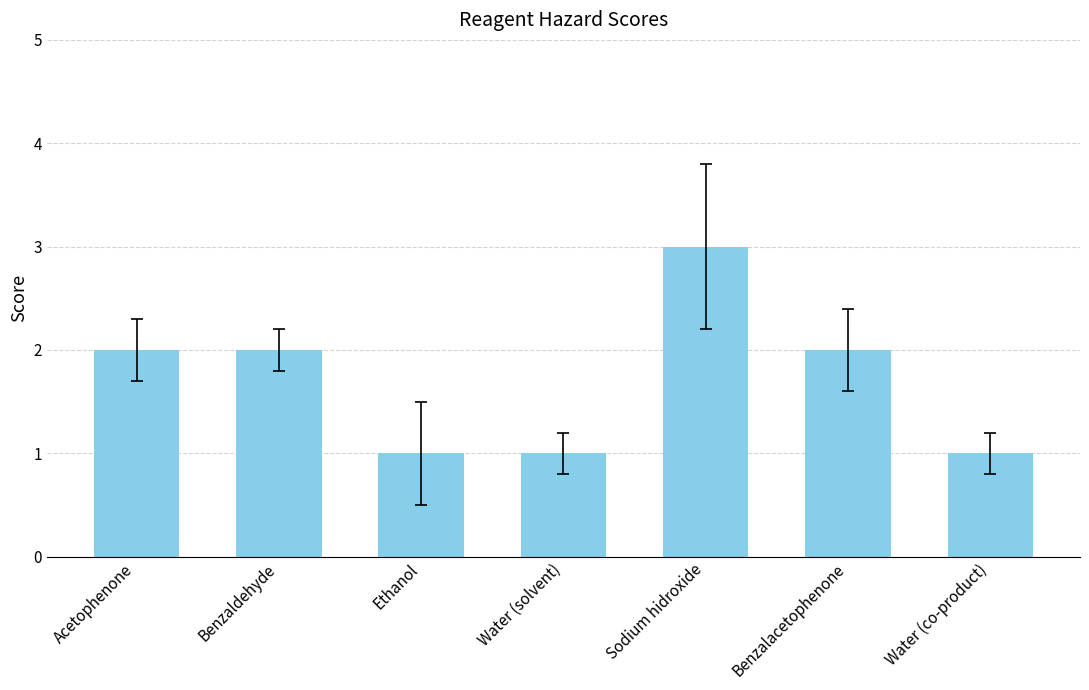

Approximately how many times larger is the value at Water (solvent) compared to Acetophenone?

0.5